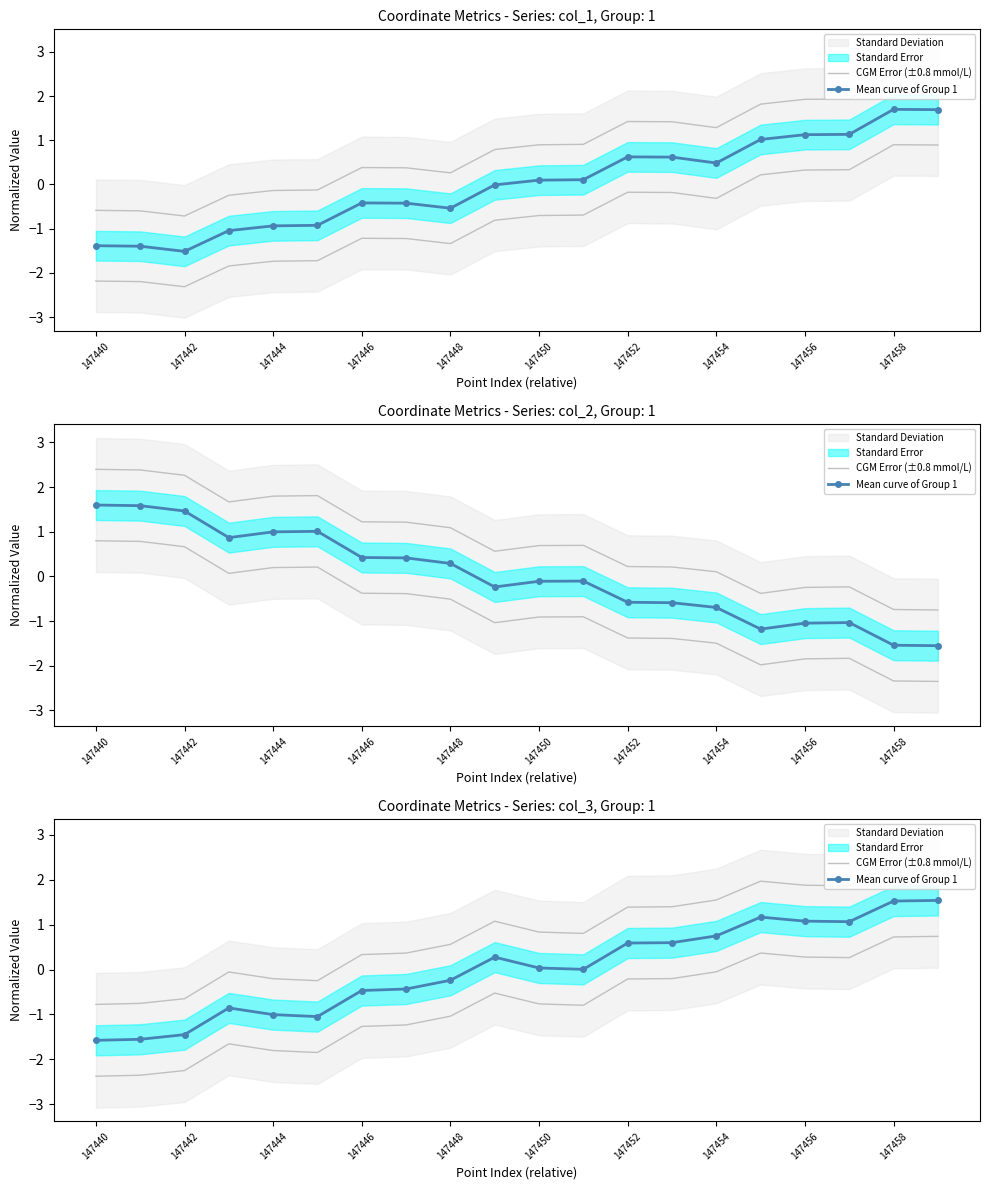

At which category does CGM Error (±0.8 mmol/L) reach its first local peak?

147446